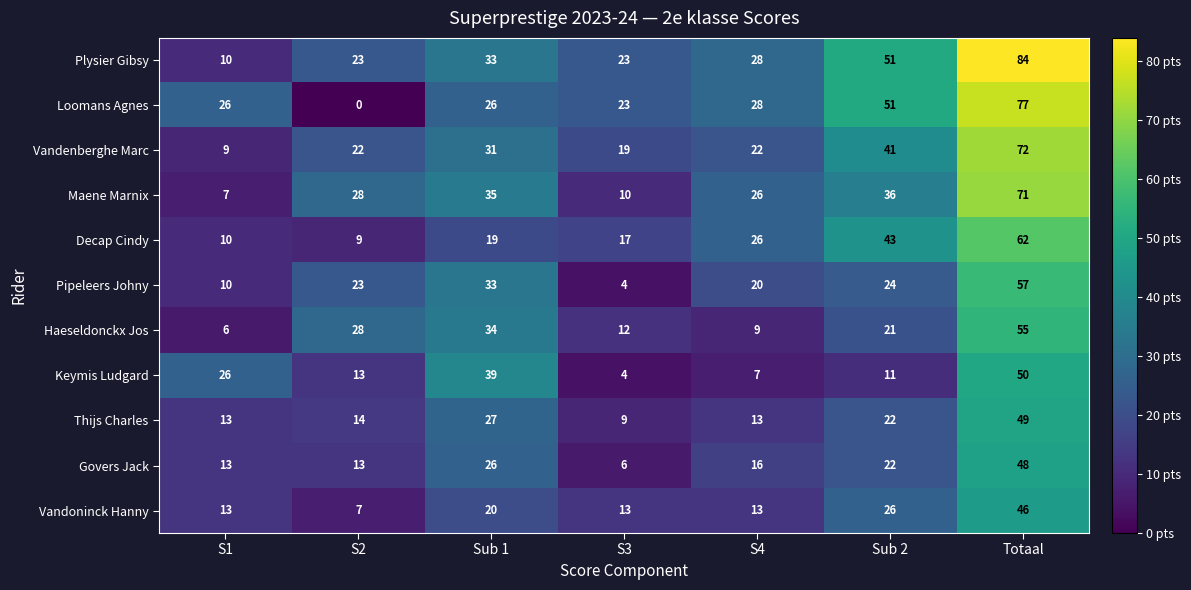

At which category is the sum across all series the highest?

Totaal